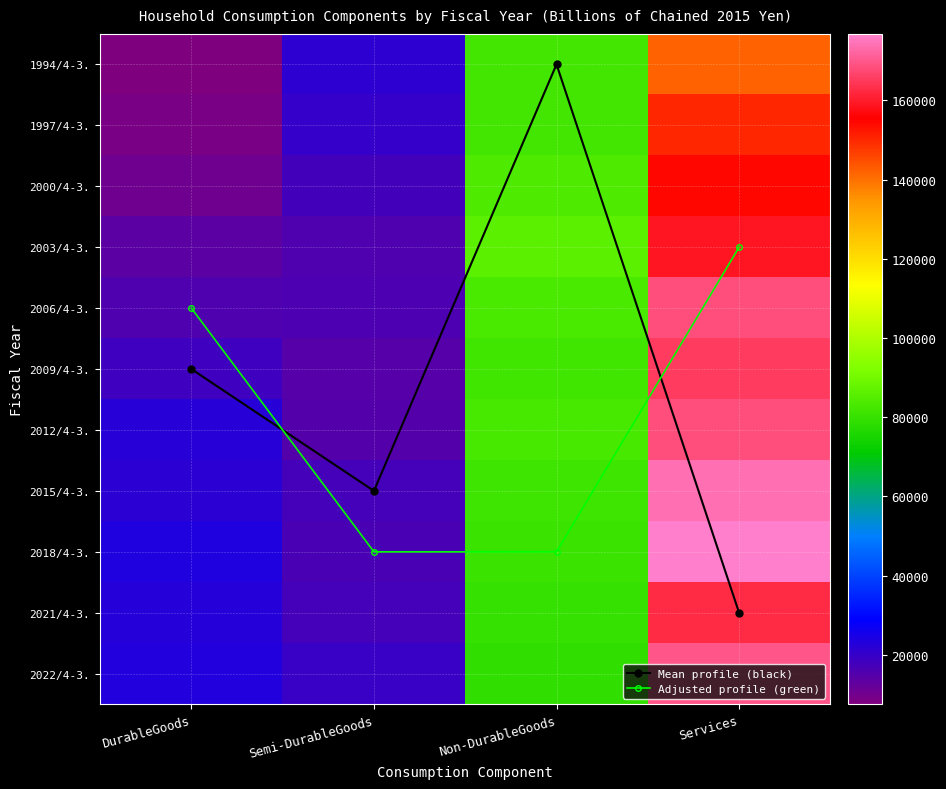

True or false: 2003/4-3. has a value of 85912.6 at Non-DurableGoods.

True